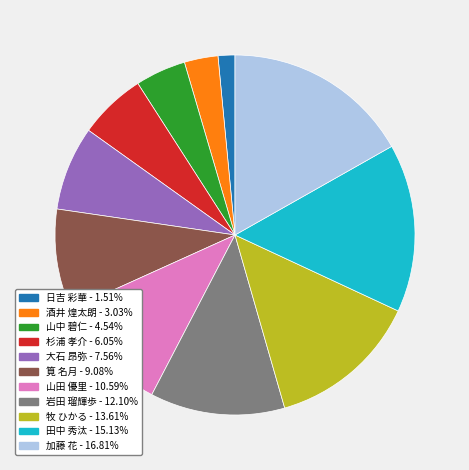

What is the largest slice in the pie chart?

加藤 花